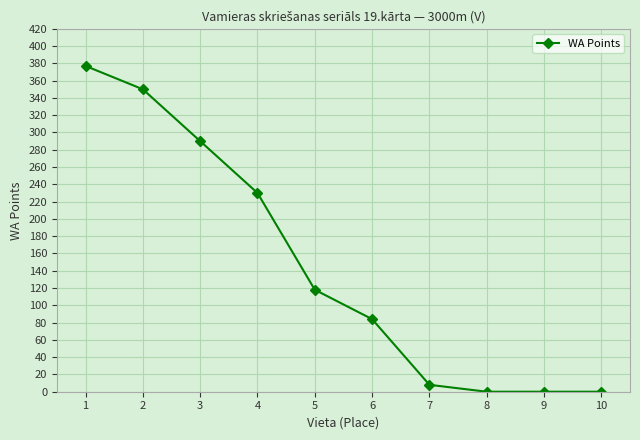

Reading right to left, transcribe all the data shown in this chart.

10=0	9=0	8=0	7=8	6=84	5=118	4=230	3=290	2=350	1=377